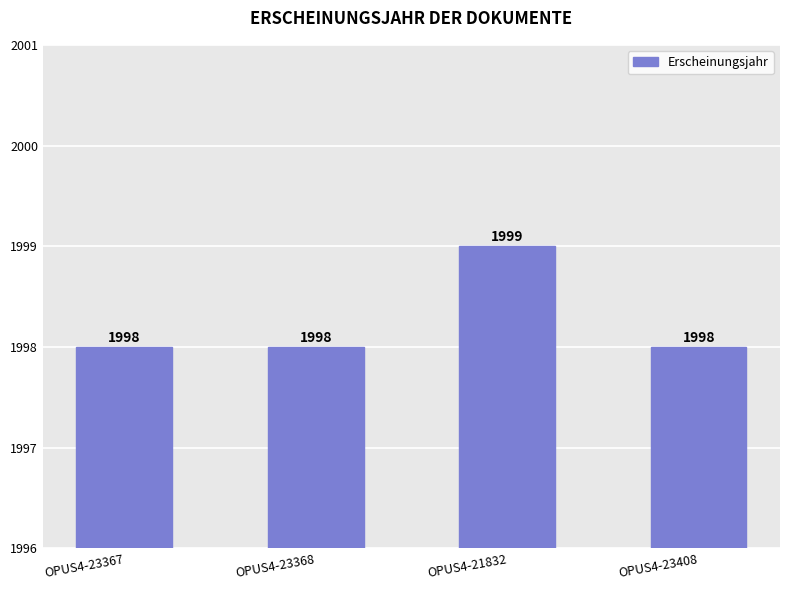

What is the difference between the maximum and minimum values?

1